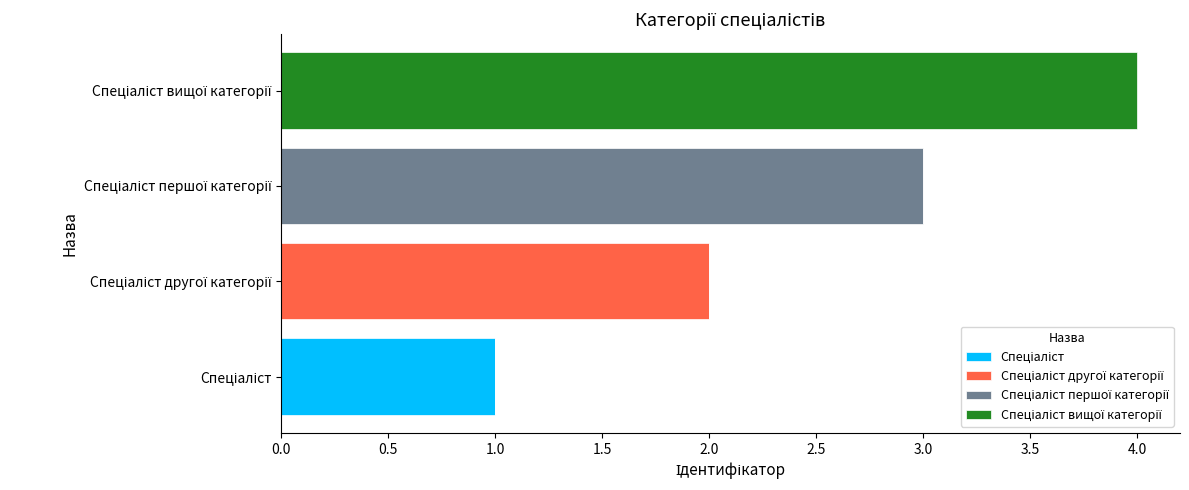

How many distinct data groups are displayed?

4